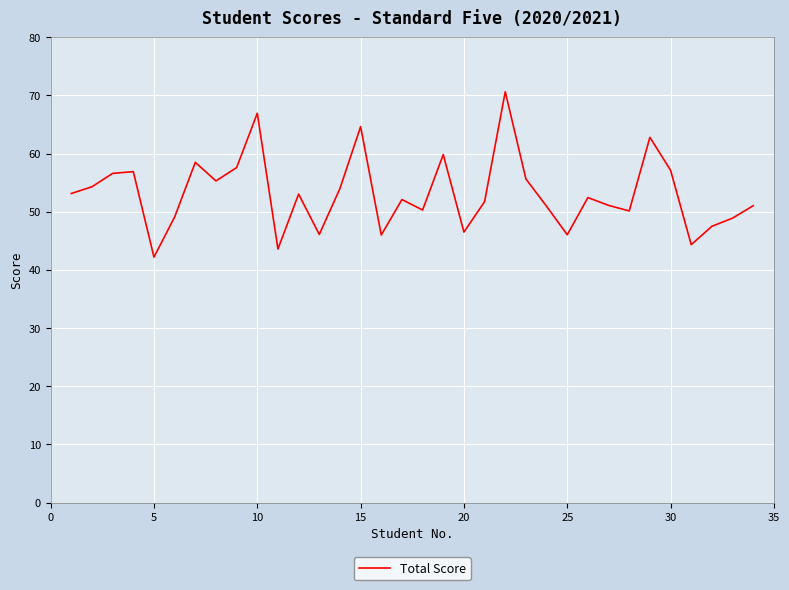

What is the difference between the maximum and minimum values?

28.4